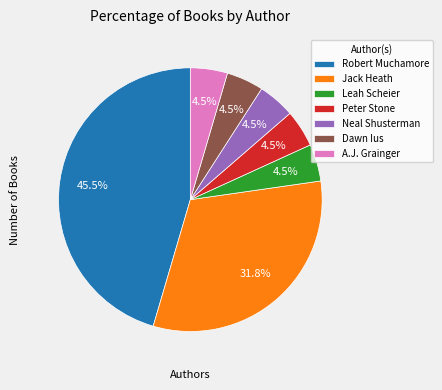

Is there any slice that represents more than half of the pie?

No